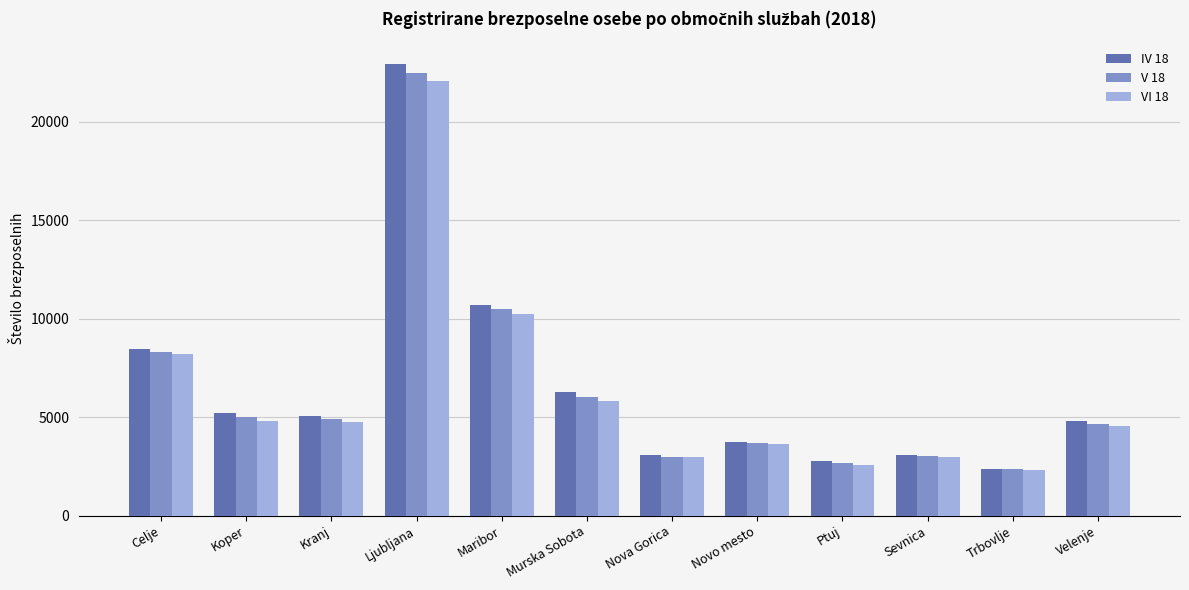

What is the minimum value for V 18?

2358